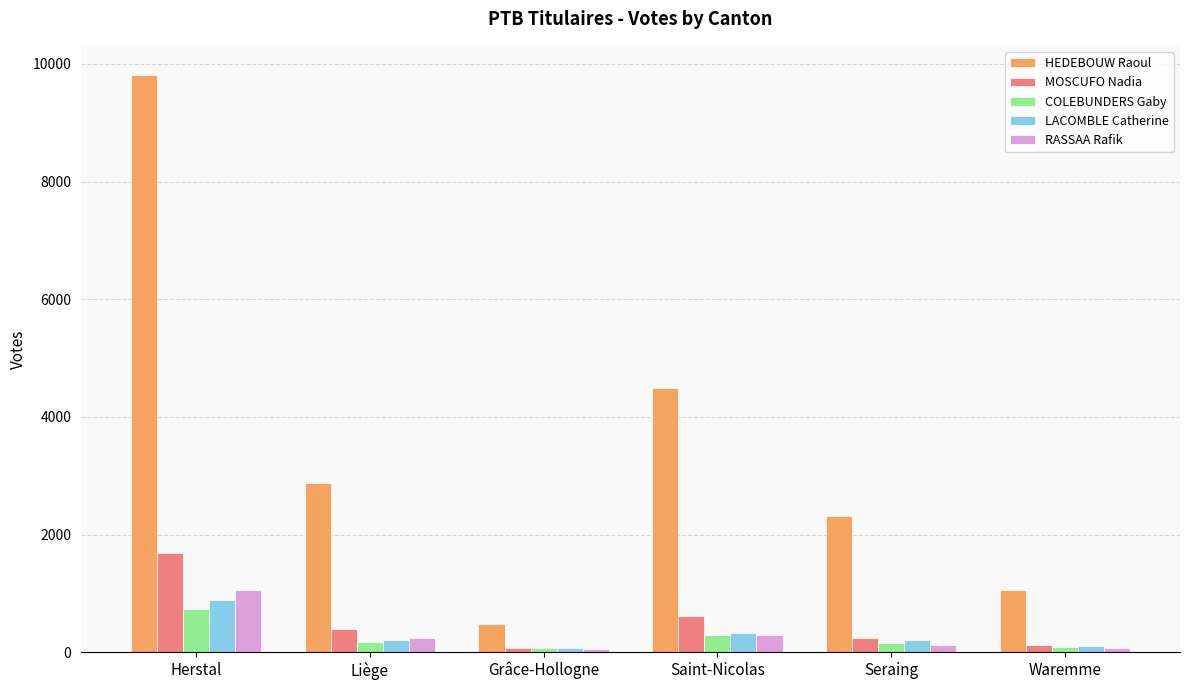

What is the value of the COLEBUNDERS Gaby bar at the 5th from the left?

164